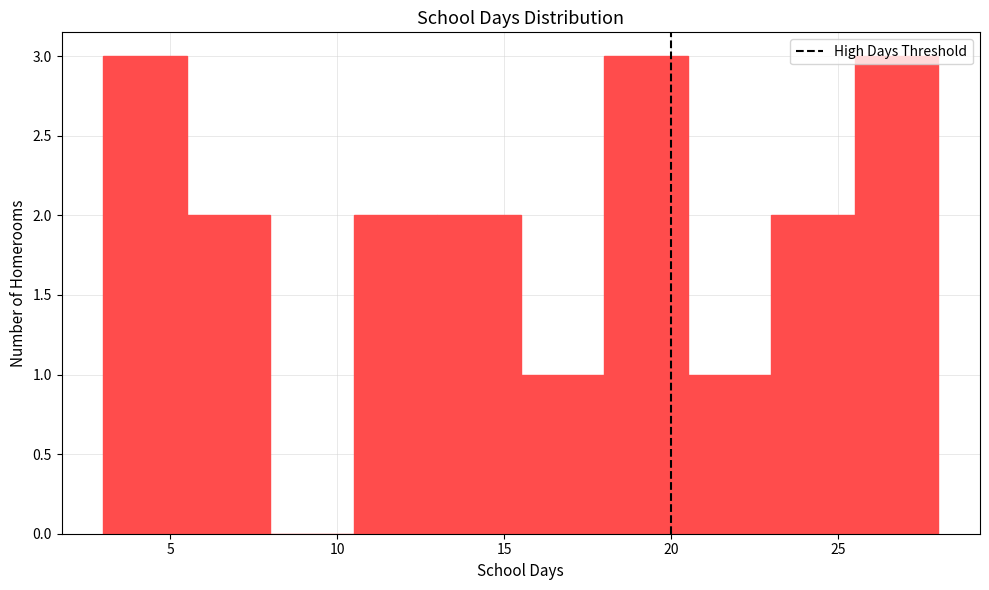

How tall is the bar that spans 25.5 to 28.0 on the x-axis? The values are not printed on the chart, so give them approximately, as read against the axis.

3